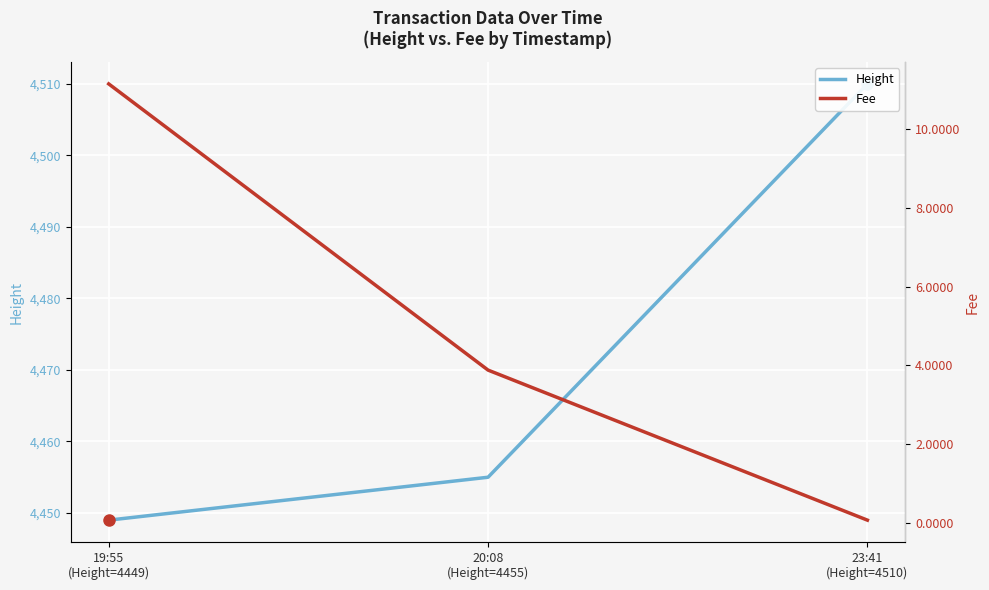

What is the value of the Fee point at the 2nd from the left?

3.9